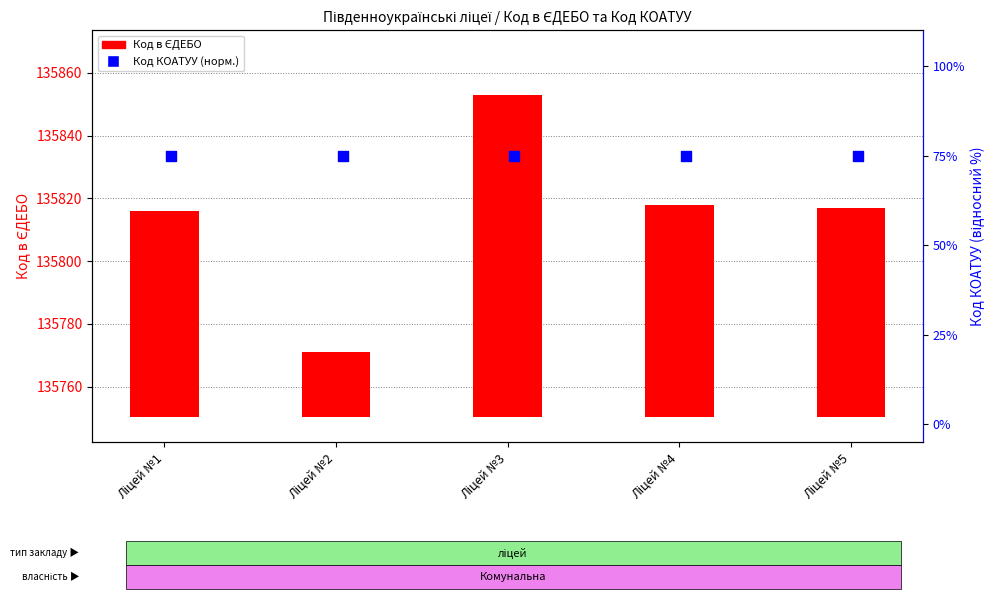

What is the total value across all series at Ліцей №4?

142.5